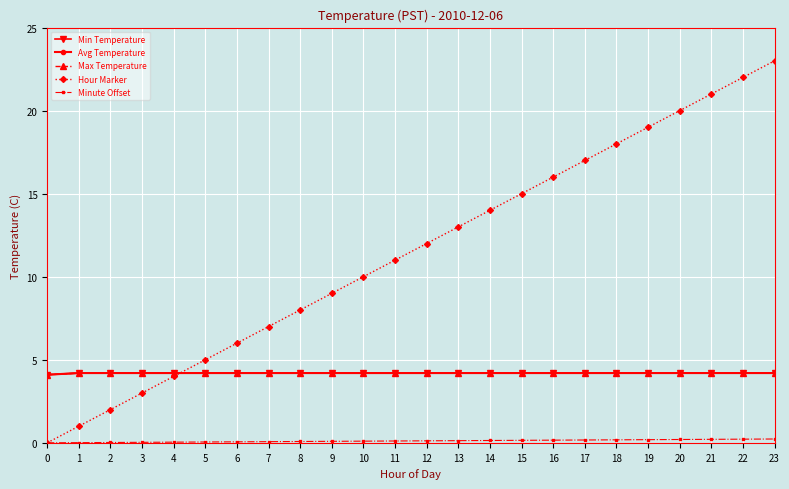

Is this an area chart (filled region under the line)?

No